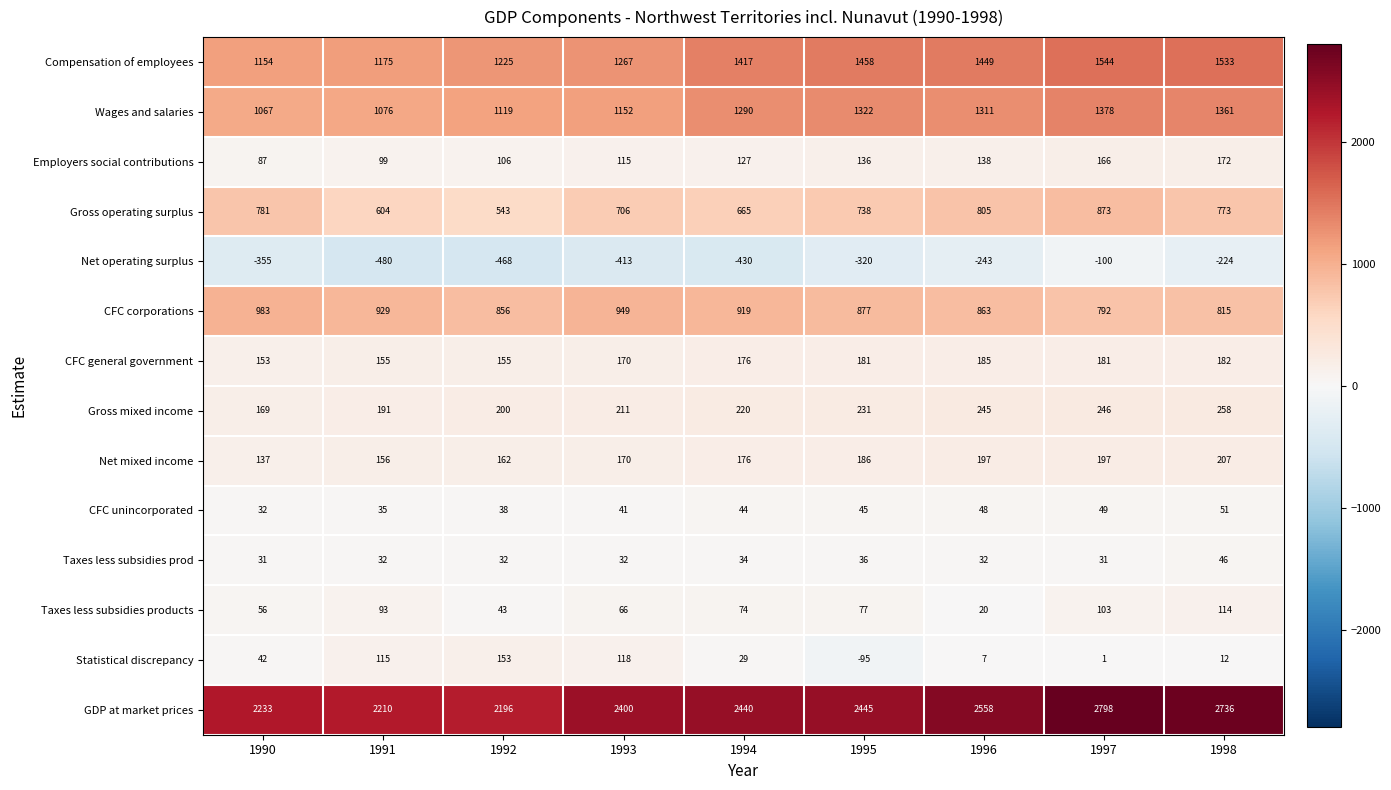

Which series has the largest range (max minus min)?

GDP at market prices